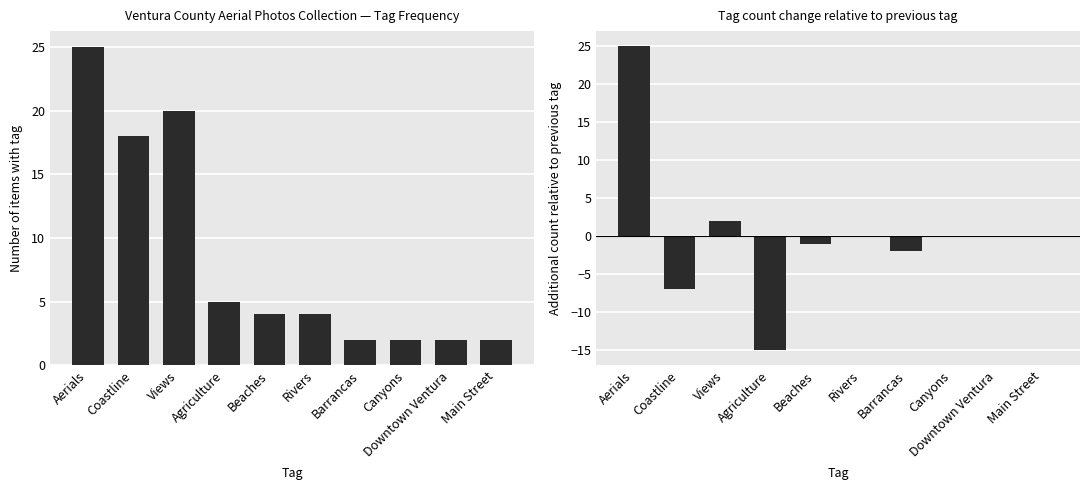

What is the label of the 3rd bar from the right?

Canyons